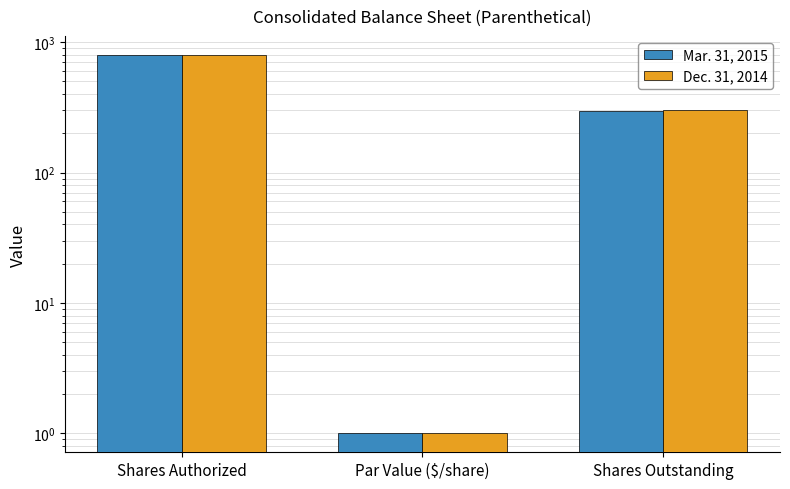

How many bars are there in total?

6